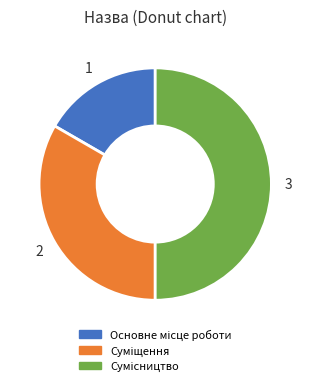

How many slices are in this pie chart?

3